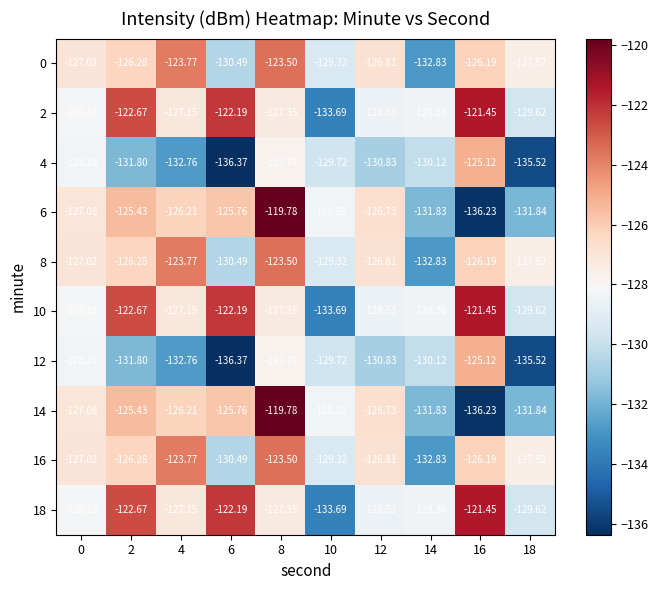

Is the value of 4 at 10 greater than the value of 18 at 14?

No